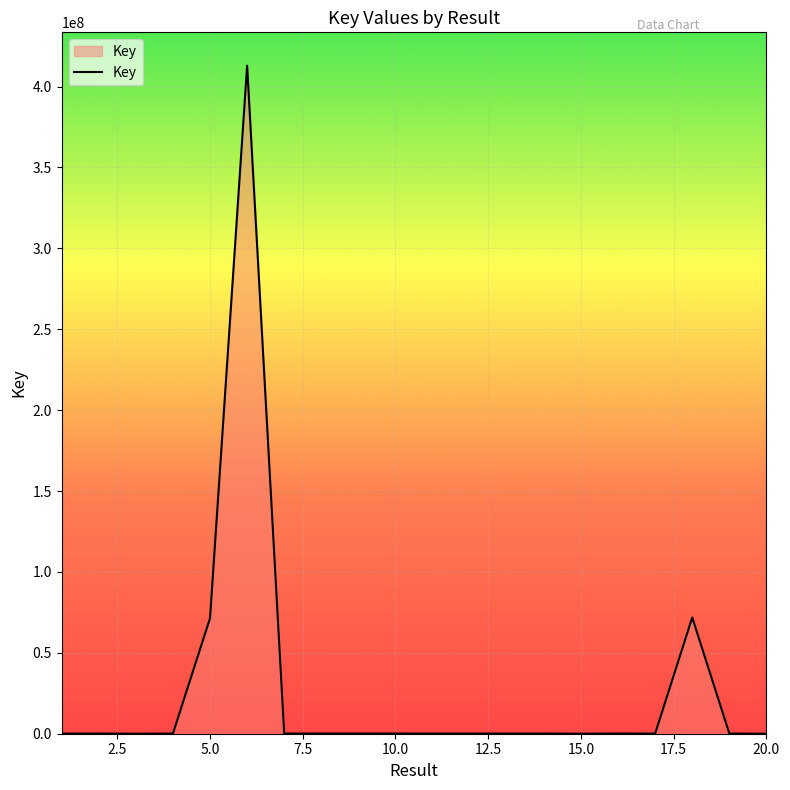

Does the chart display data point markers on the line(s)?

No